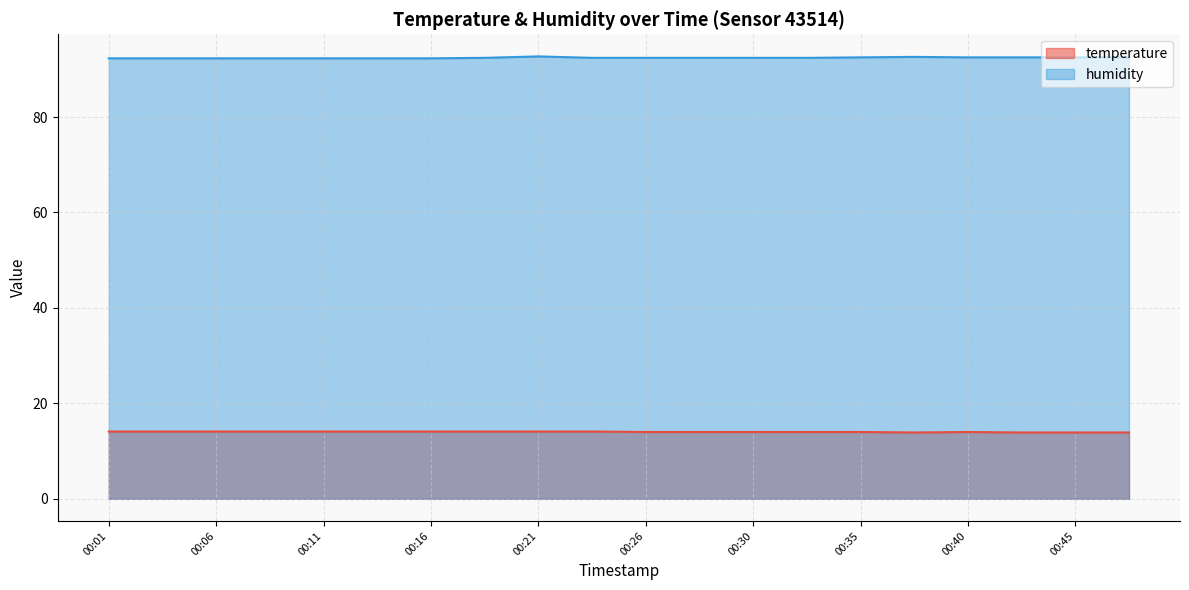

What is the sum of the humidity values at 00:13 and 00:06?

184.6